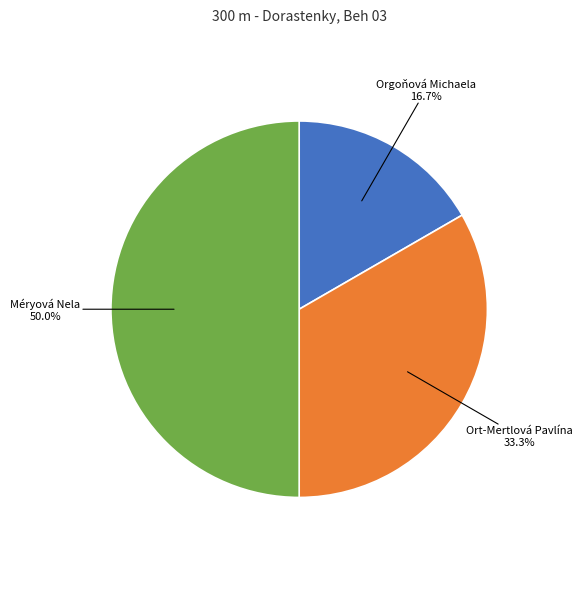

Is it true that Orgoňová Michaela is 7% of the pie?

False